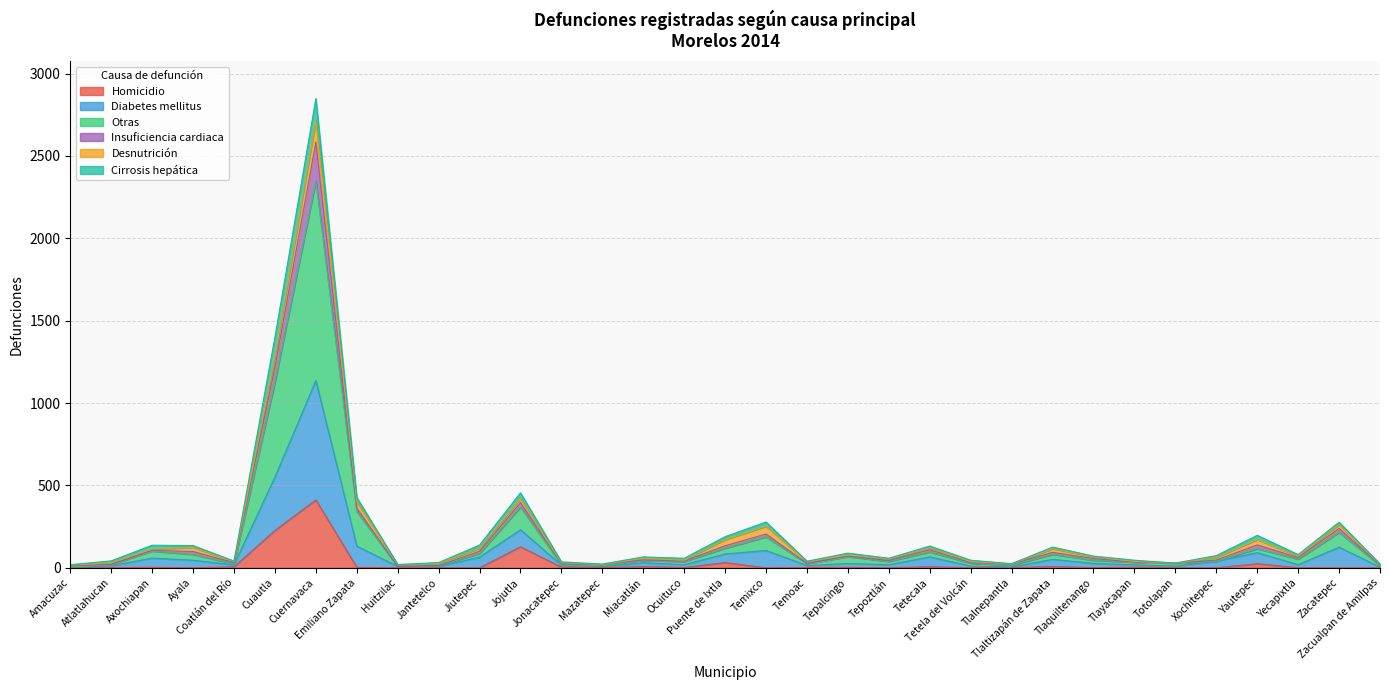

What are all the series names shown in the legend?

Homicidio, Diabetes mellitus, Otras, Insuficiencia cardiaca, Desnutrición, Cirrosis hepática